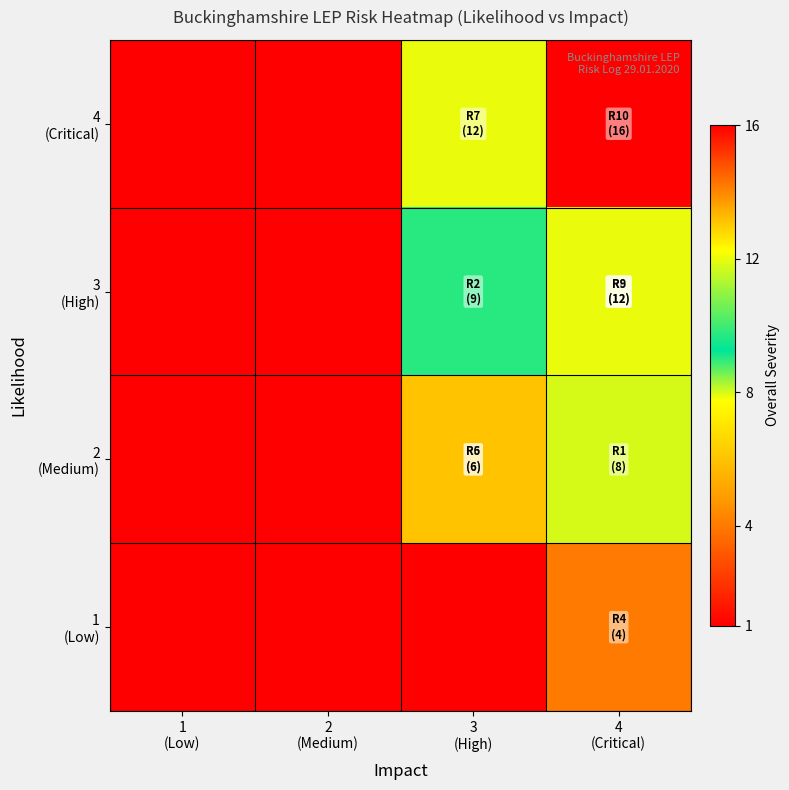

How many series are shown in this chart?

4